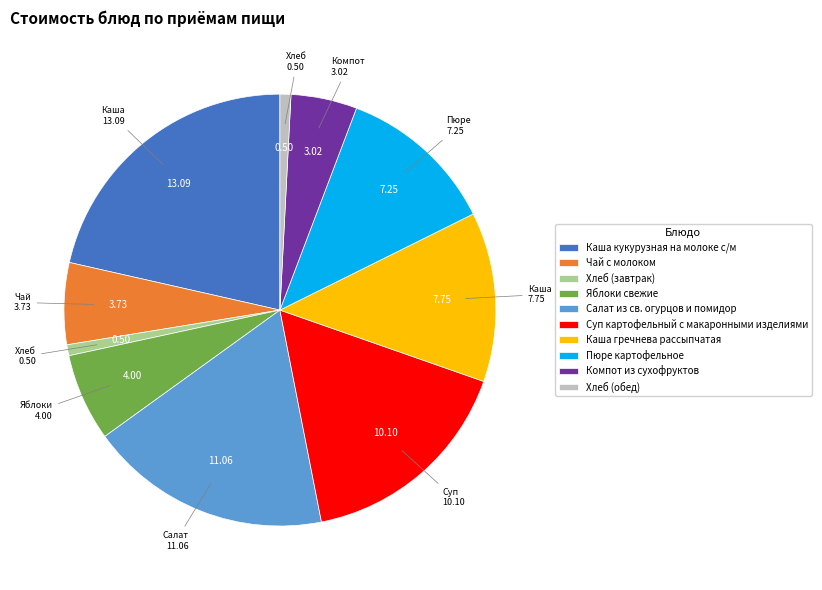

Which has a higher value, Чай с молоком or Каша гречнева рассыпчатая?

Каша гречнева рассыпчатая